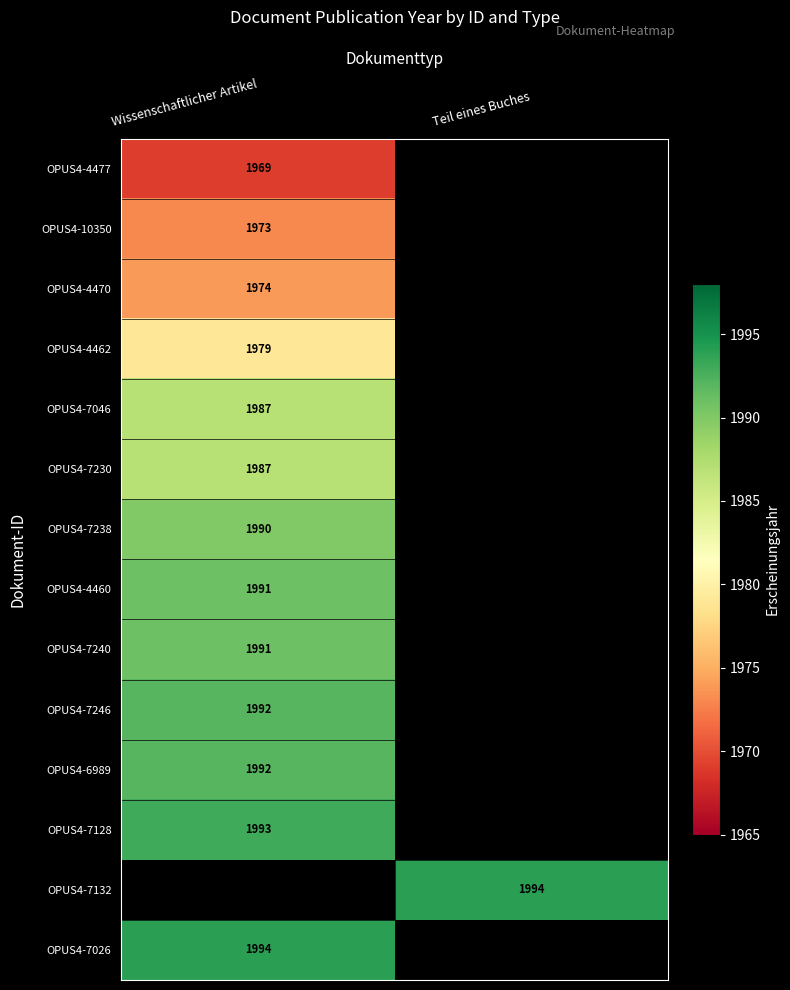

Is it true that OPUS4-6989 equals 1053.2 at Wissenschaftlicher Artikel?

False